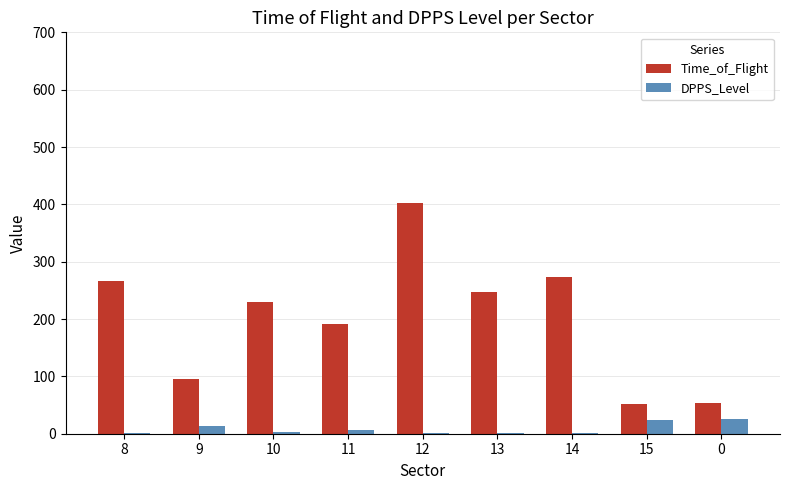

The Time_of_Flight series shows 52 at 15. True or false?

True